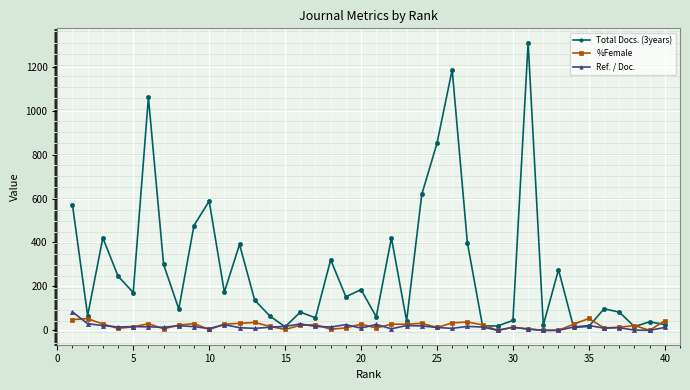

Rank the series by their maximum value, from highest to lowest.

Total Docs. (3years), Ref. / Doc., %Female